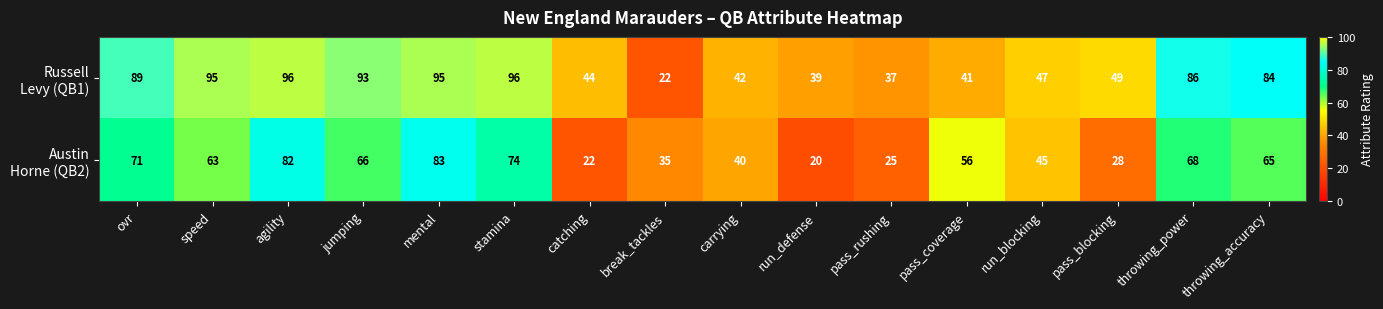

At how many categories does at least one series exceed 68?

8